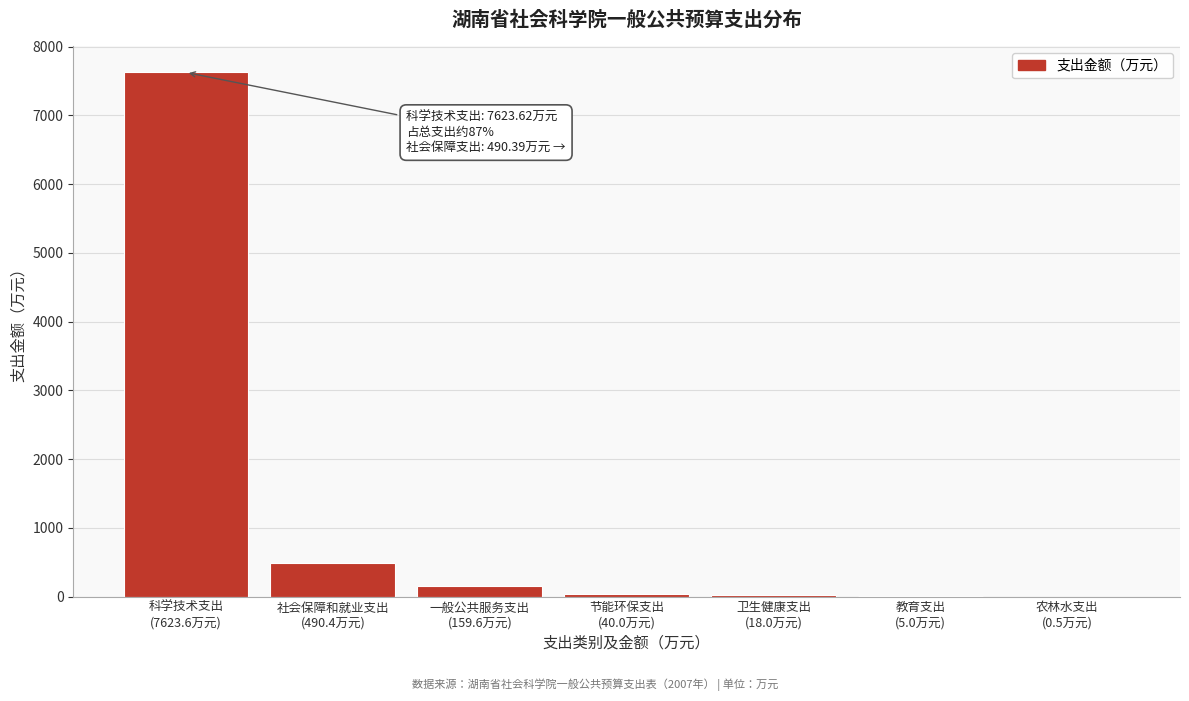

What is the greatest value displayed?

7623.6